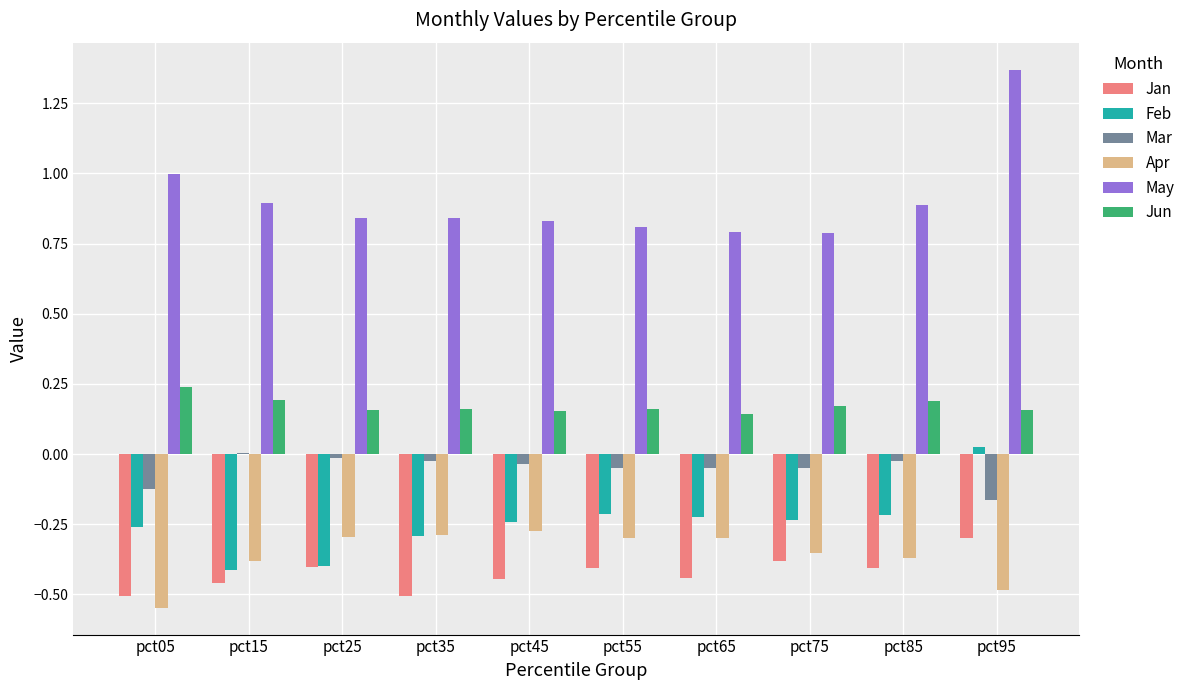

What is the sum of all Feb values?

-2.5